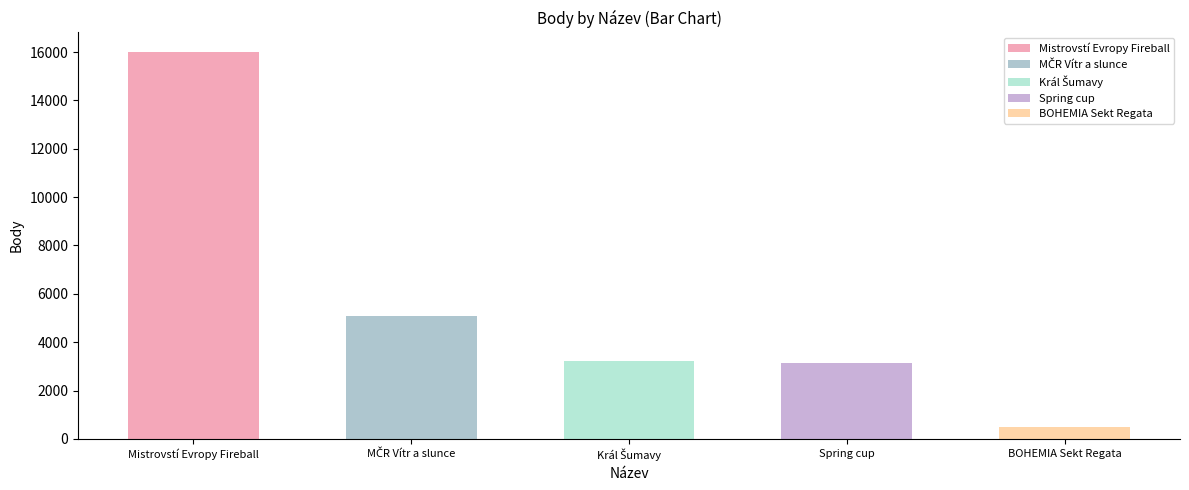

Are the bars horizontal?

No